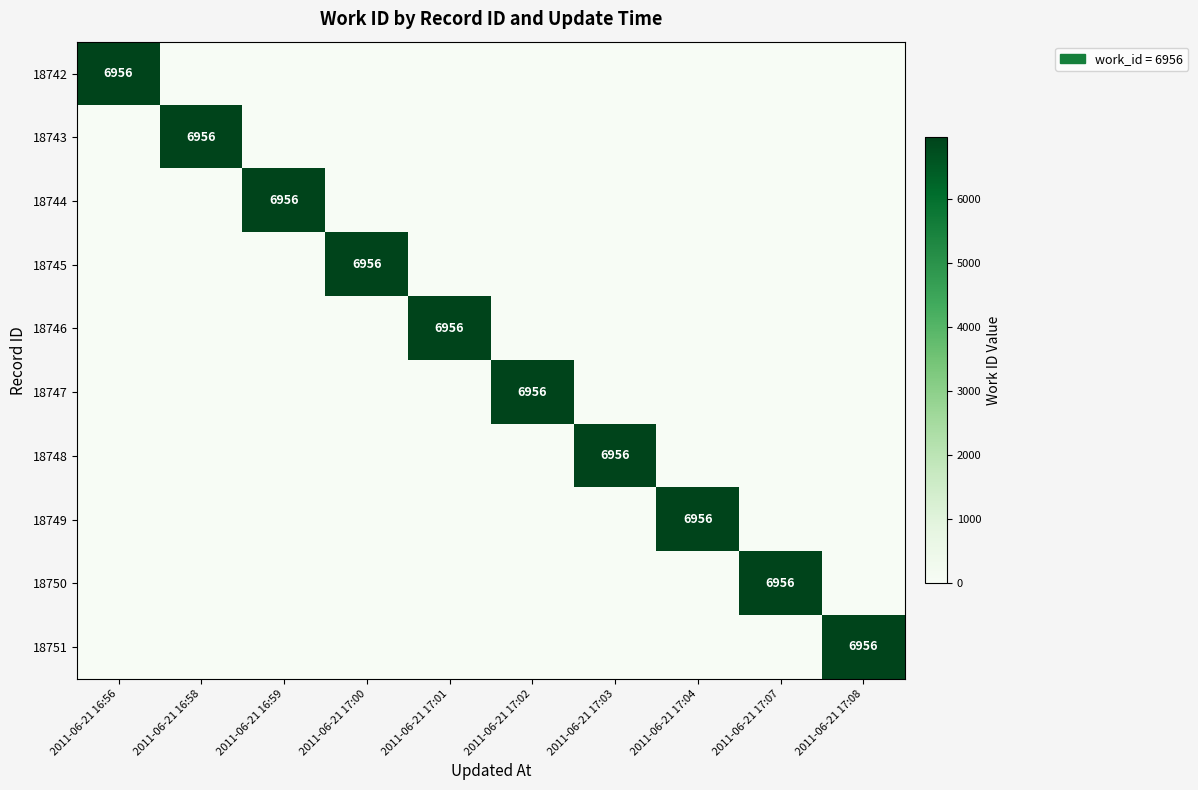

List the series in order of their peak value, highest first.

18742, 18743, 18744, 18745, 18746, 18747, 18748, 18749, 18750, 18751